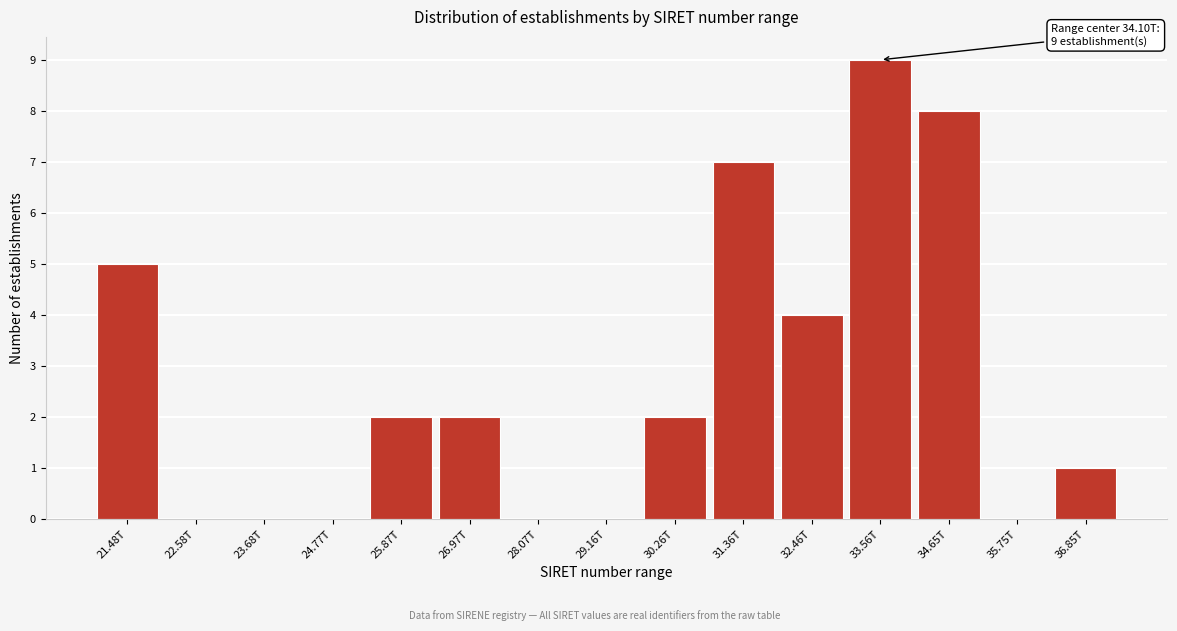

Reading left to right, extract all data points from this chart.

21.48T=5	22.58T=0	23.68T=0	24.77T=0	25.87T=2	26.97T=2	28.07T=0	29.16T=0	30.26T=2	31.36T=7	32.46T=4	33.56T=9	34.65T=8	35.75T=0	36.85T=1